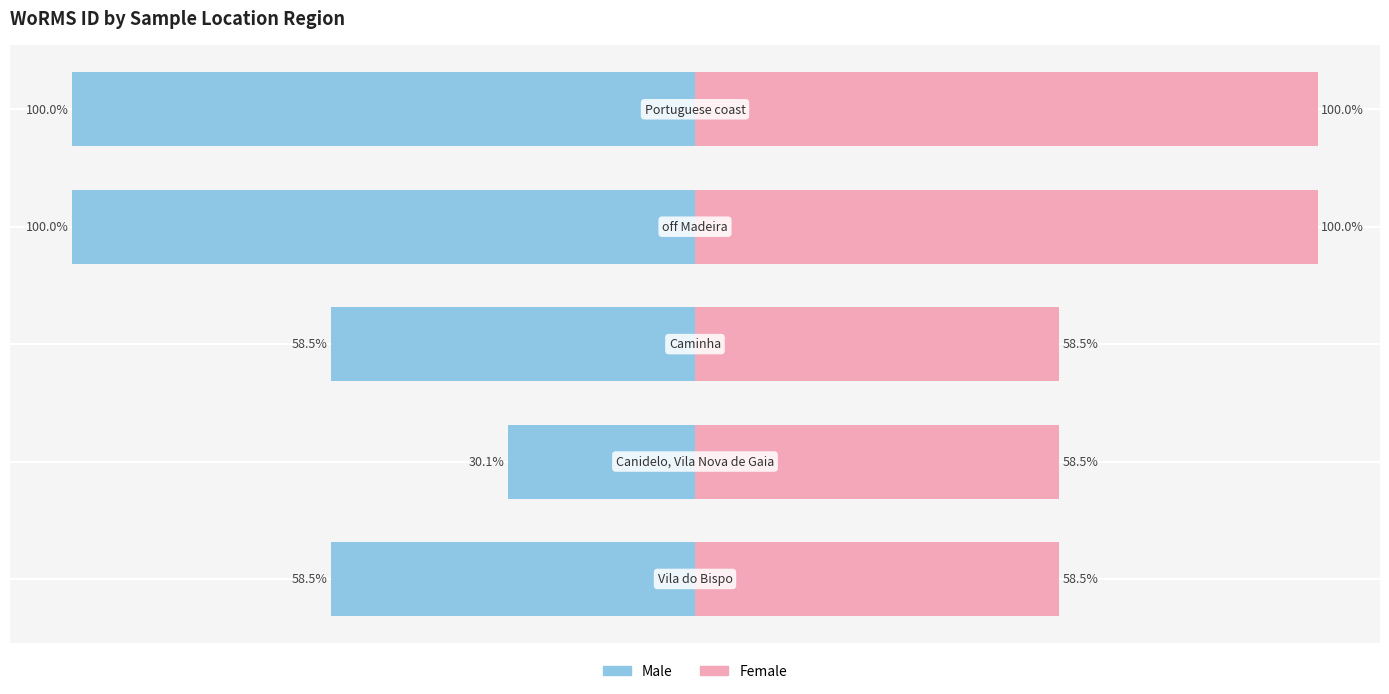

Rank the series by their maximum value, from highest to lowest.

Female, Male